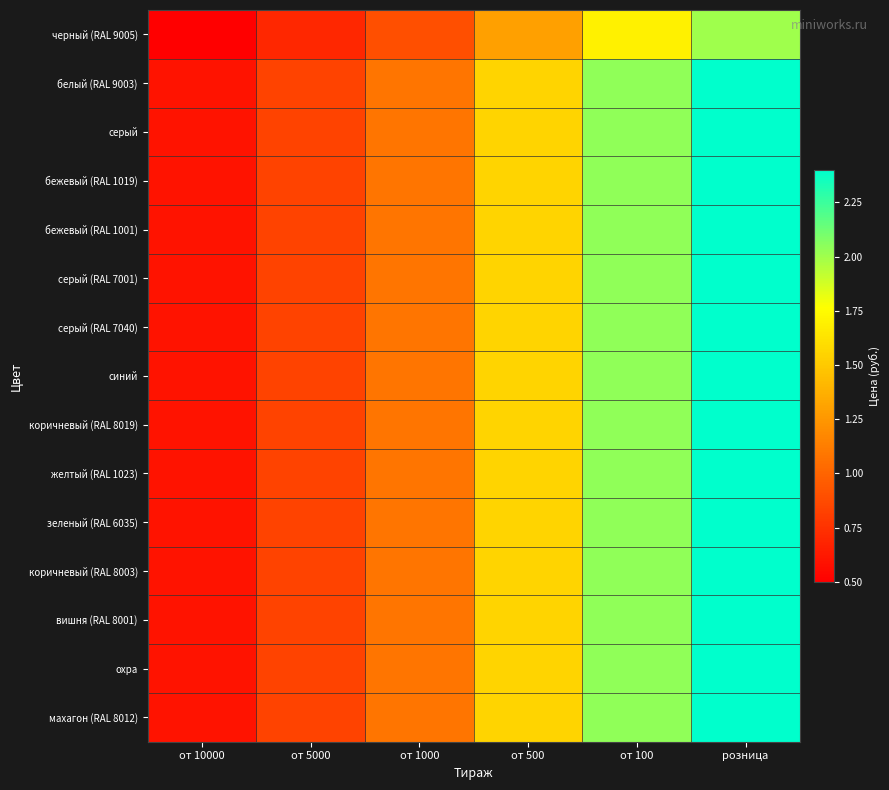

List the series in order of their peak value, highest first.

белый (RAL 9003), серый, бежевый (RAL 1019), бежевый (RAL 1001), серый (RAL 7001), серый (RAL 7040), синий, коричневый (RAL 8019), желтый (RAL 1023), зеленый (RAL 6035), коричневый (RAL 8003), вишня (RAL 8001), охра, махагон (RAL 8012), черный (RAL 9005)